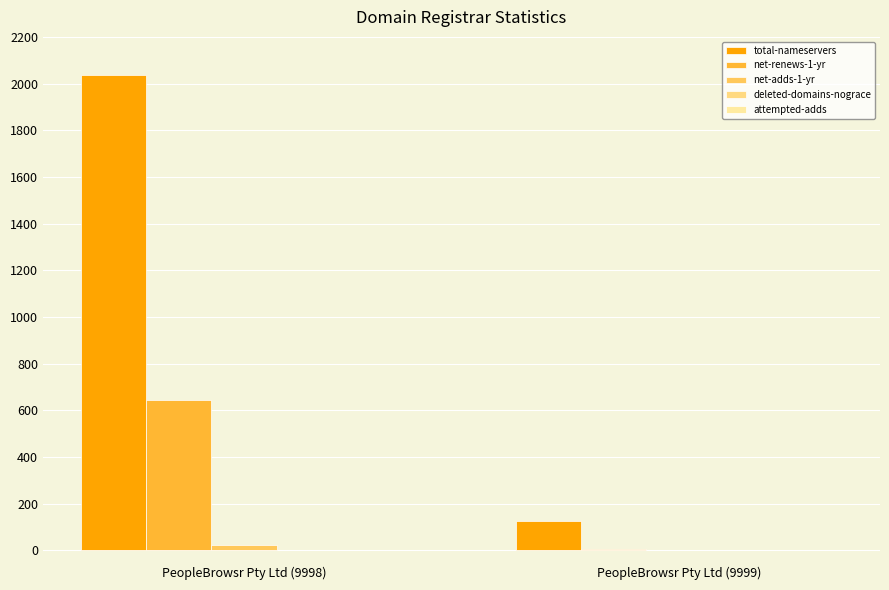

Reading left to right, list all the values displayed in this chart.

total-nameservers: PeopleBrowsr Pty Ltd (9998)=2037	PeopleBrowsr Pty Ltd (9999)=125
net-renews-1-yr: PeopleBrowsr Pty Ltd (9998)=644	PeopleBrowsr Pty Ltd (9999)=5
net-adds-1-yr: PeopleBrowsr Pty Ltd (9998)=23	PeopleBrowsr Pty Ltd (9999)=0
deleted-domains-nograce: PeopleBrowsr Pty Ltd (9998)=2	PeopleBrowsr Pty Ltd (9999)=0
attempted-adds: PeopleBrowsr Pty Ltd (9998)=3	PeopleBrowsr Pty Ltd (9999)=0